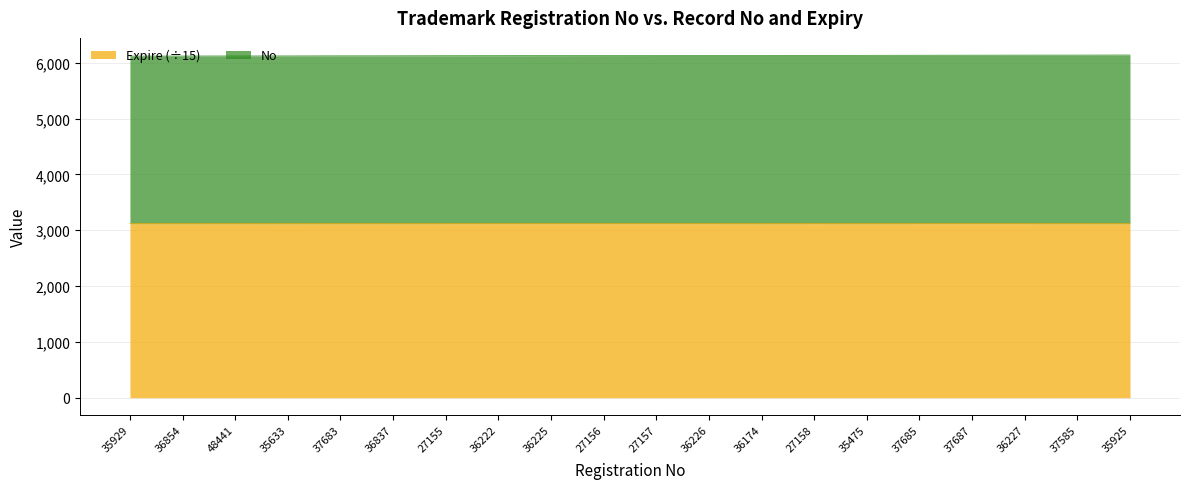

What position from the right is 27157?

10